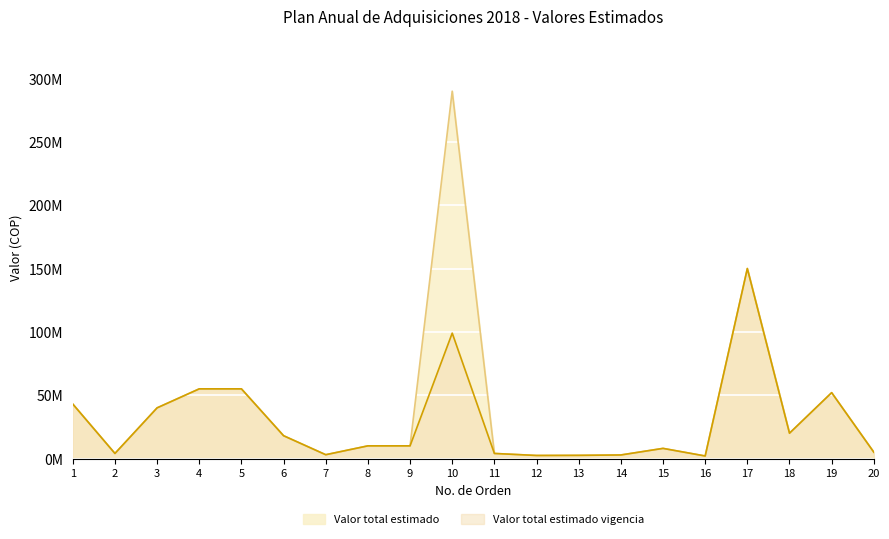

True or false: Valor total estimado and Valor total estimado vigencia intersect in this chart.

False